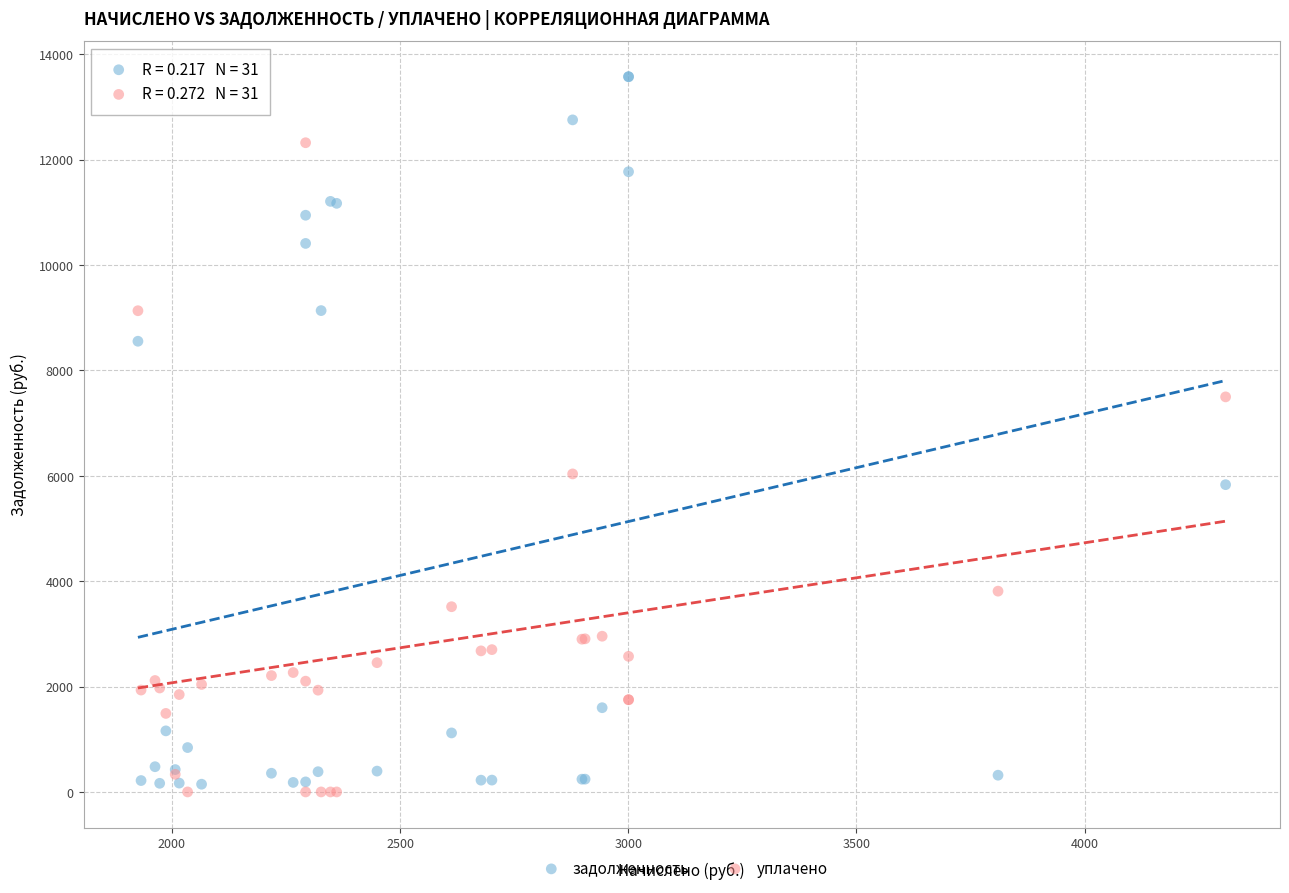

Which series has the largest Y range (max minus min)?

задолженность